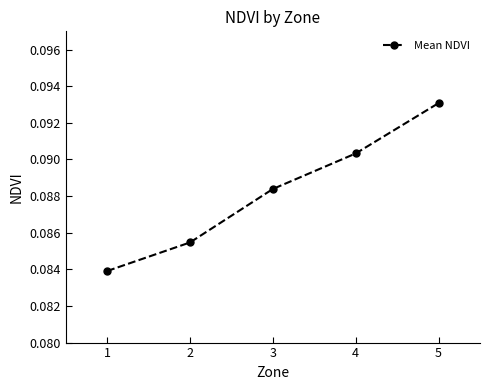

Does the chart have visible grid lines?

No